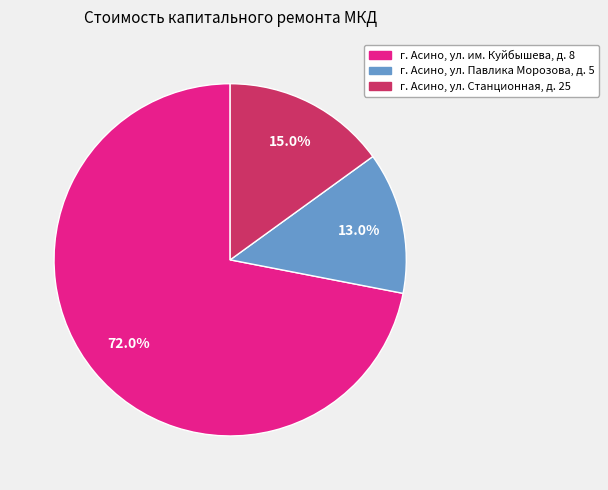

Which category accounts for the majority?

г. Асино, ул. им. Куйбышева, д. 8